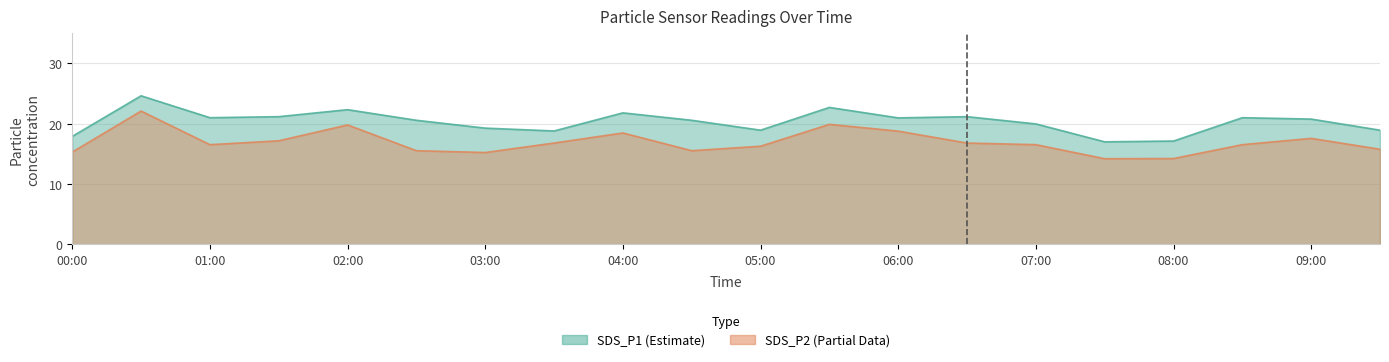

Where is SDS_P1 nearest to the value 20?

07:00